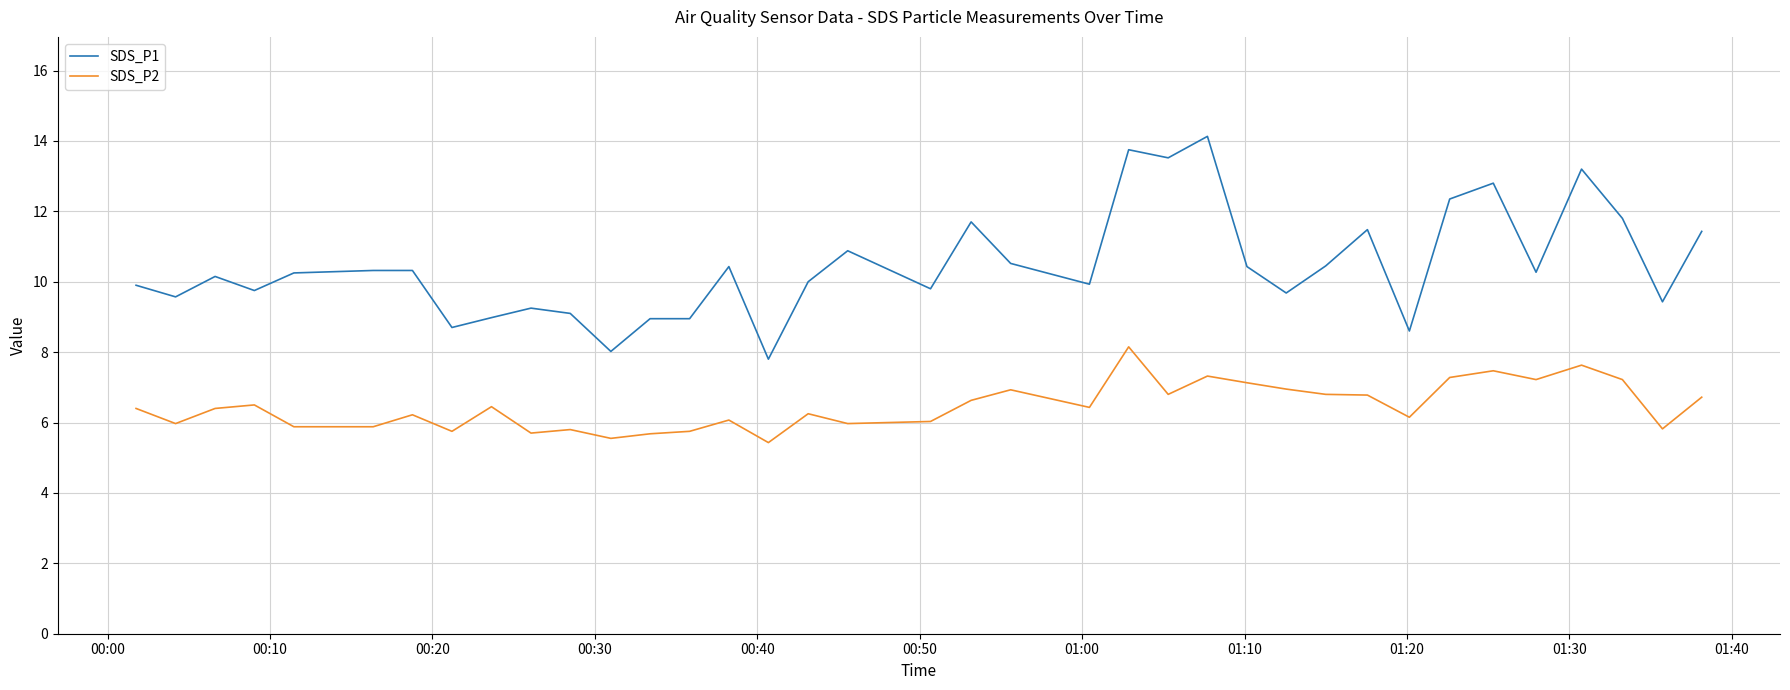

Which series has the largest range (max minus min)?

SDS_P1